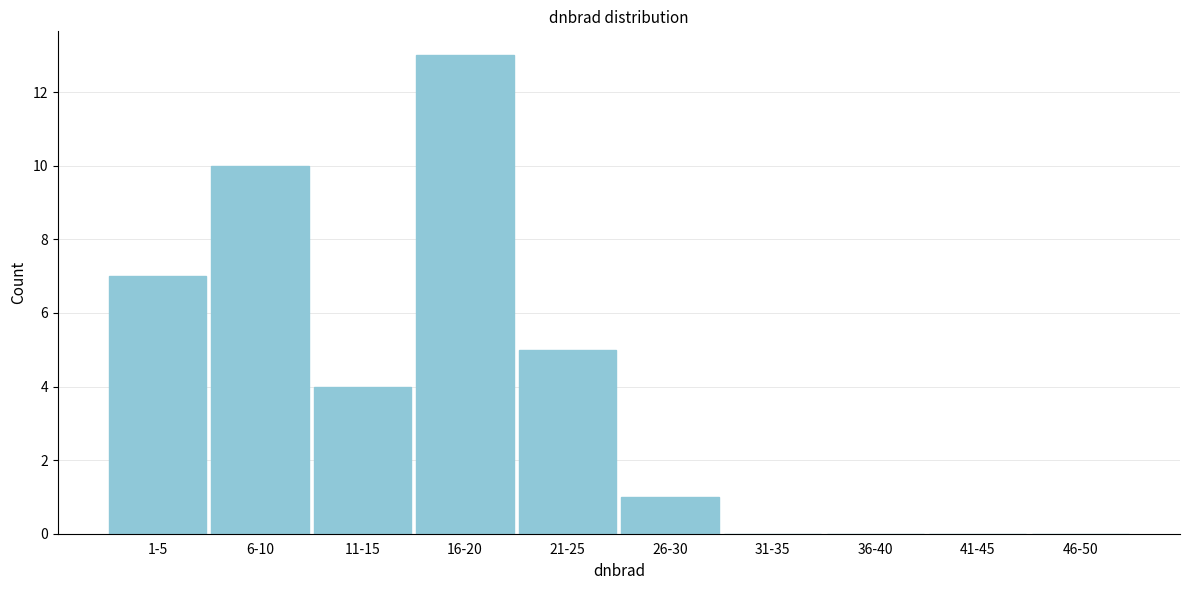

Reading left to right, transcribe all the data shown in this chart.

1-5=7	6-10=10	11-15=4	16-20=13	21-25=5	26-30=1	31-35=0	36-40=0	41-45=0	46-50=0